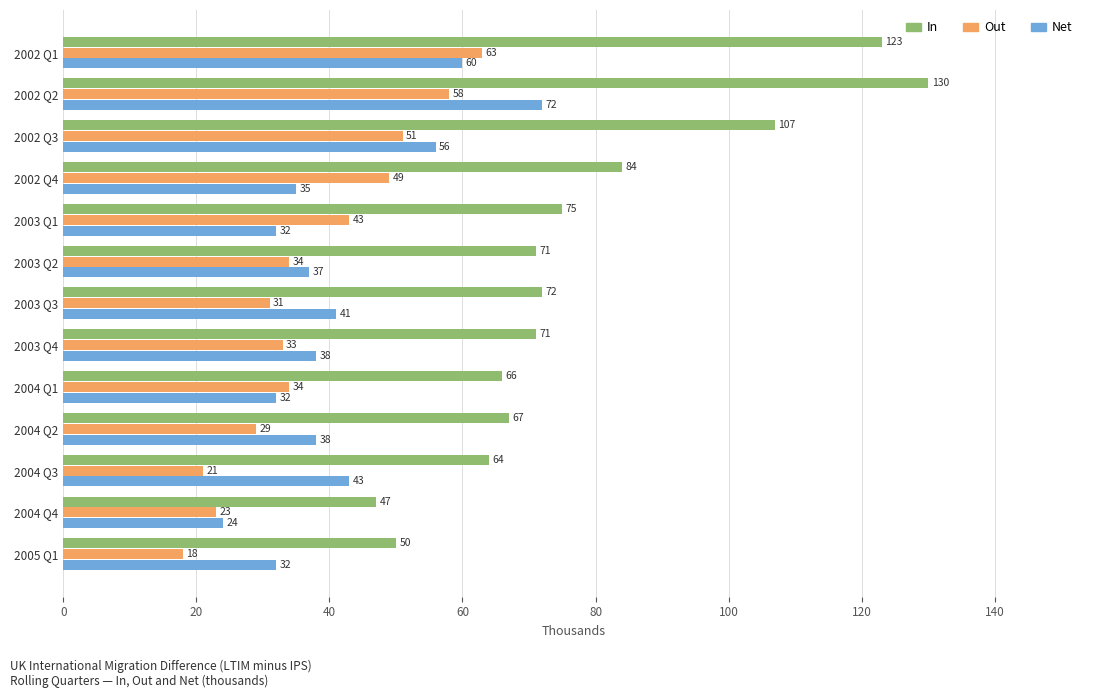

At how many categories does at least one series exceed 110?

2